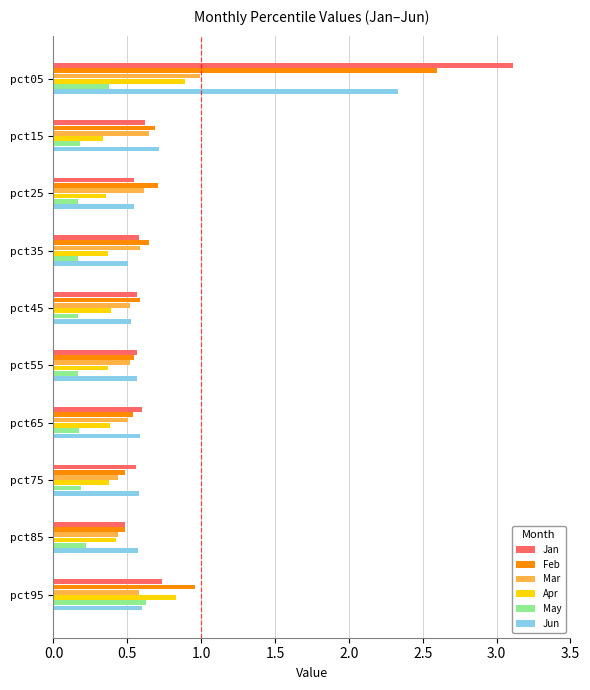

Which series has the widest spread of values?

Jan